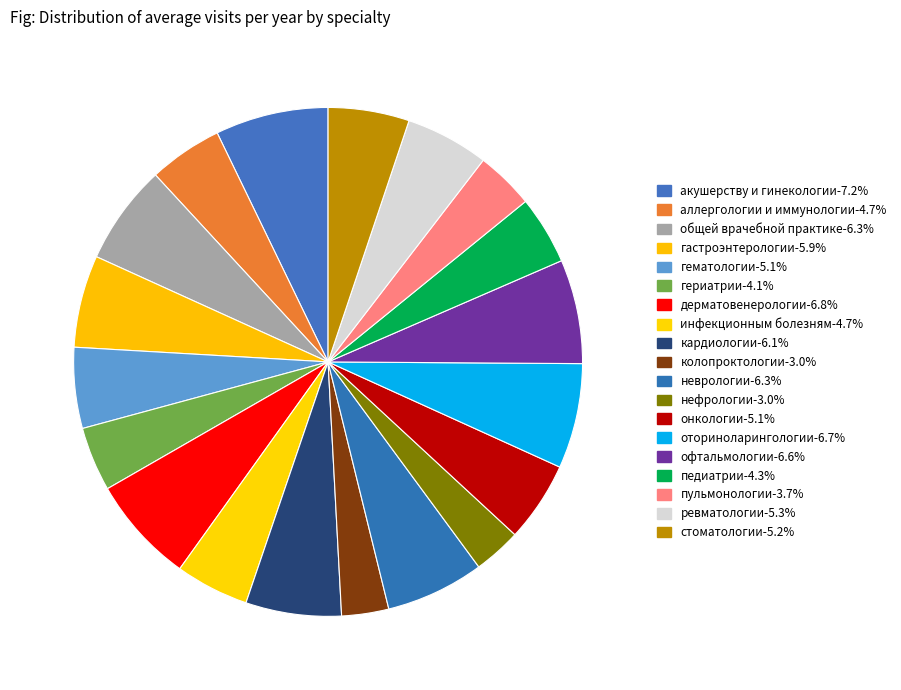

Which has a higher value, дерматовенерологии or гематологии?

дерматовенерологии